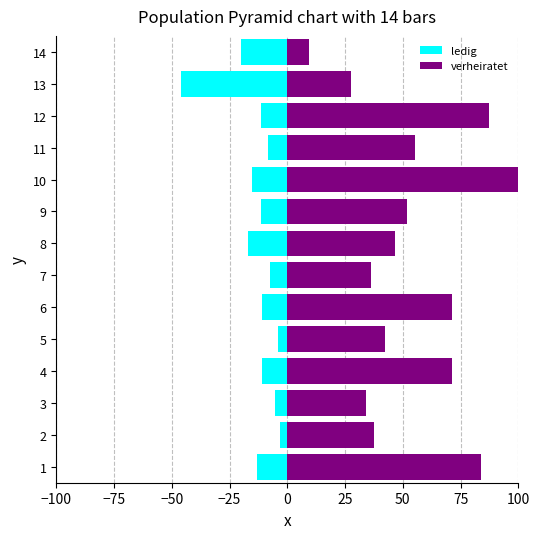

How many values in the verheiratet series exceed 51?

7